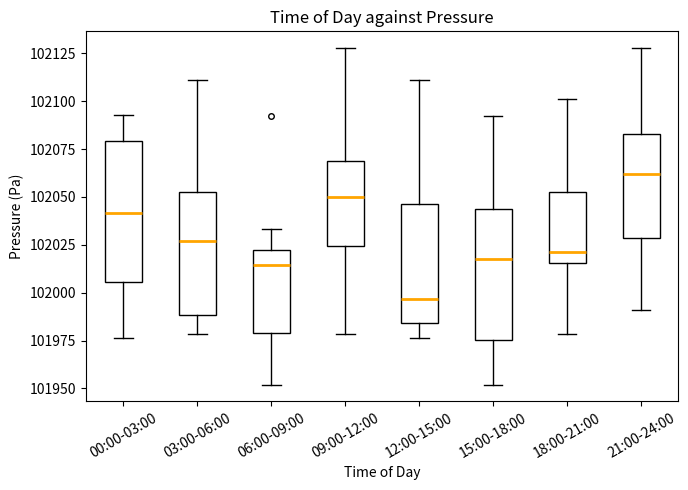

Where does the median line of the box for 09:00-12:00 sit on the y-axis? The values are not printed on the chart, so give them approximately, as read against the axis.

102050